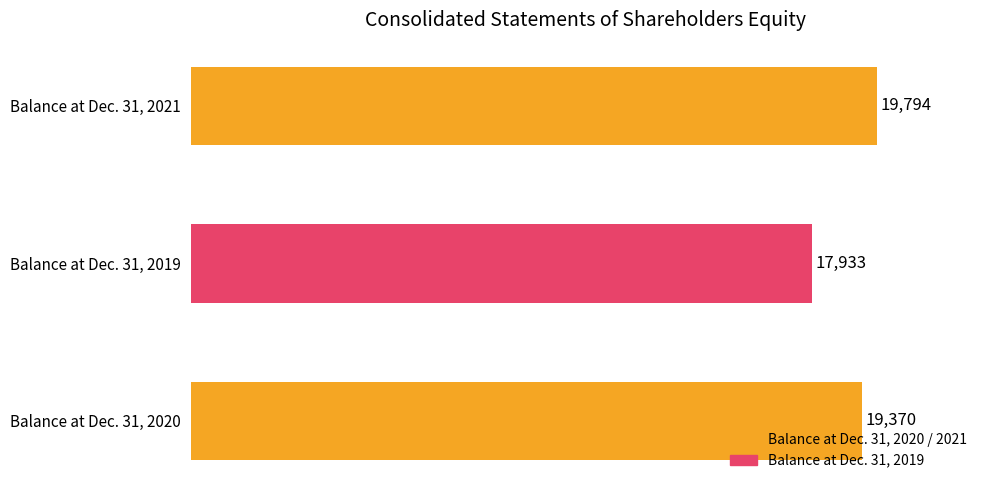

What is the difference between the maximum and second lowest values?

424